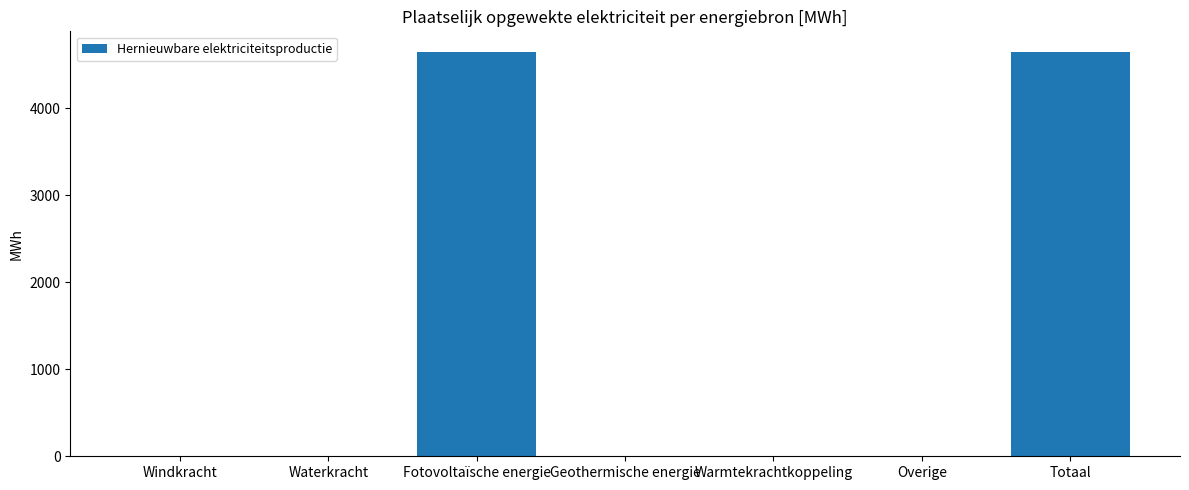

What is the maximum value shown in the chart?

4650.8